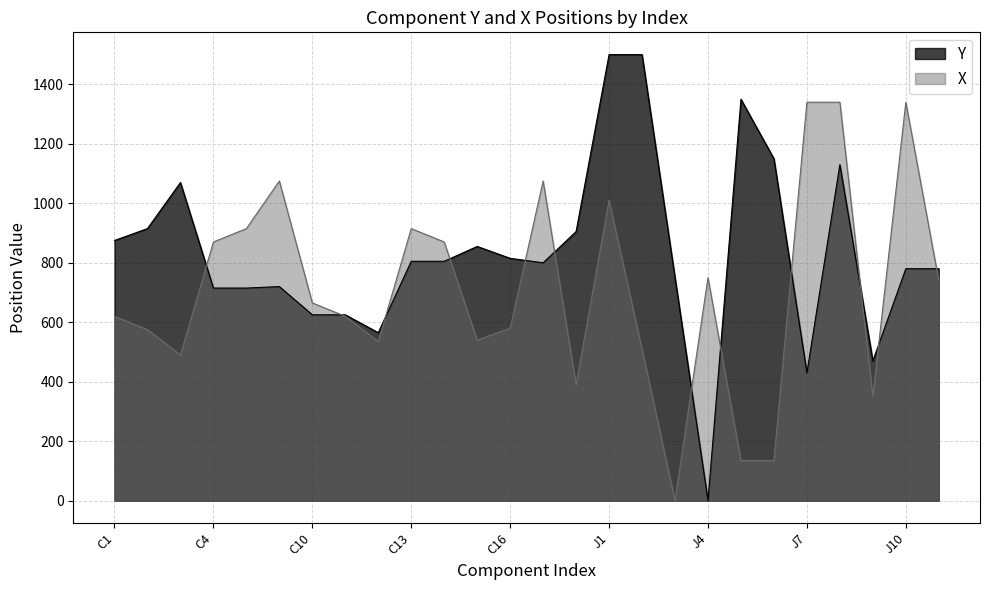

What is the difference between the X values at J3 and C16?

580